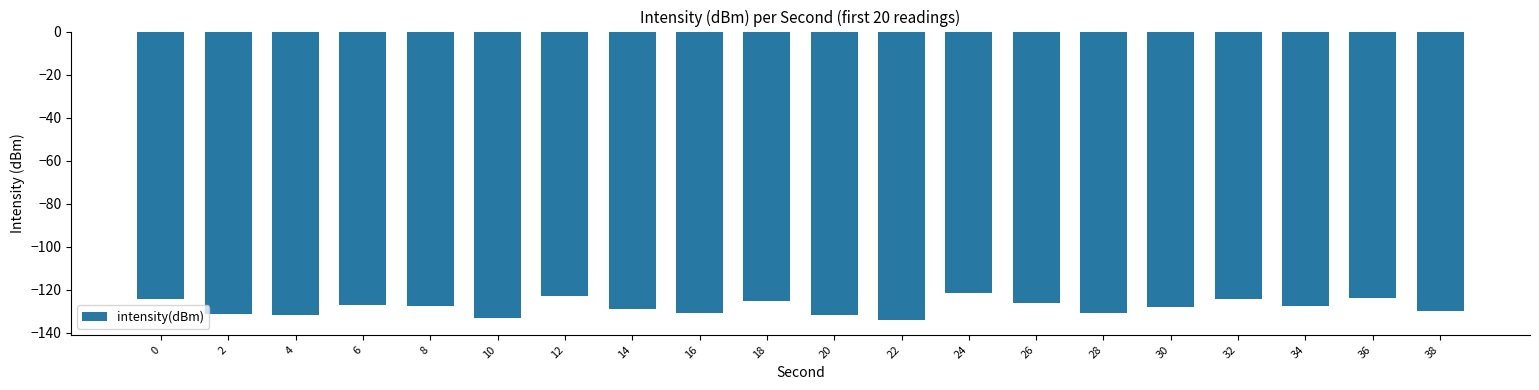

What is the value of the 17th bar from the left?

-124.4